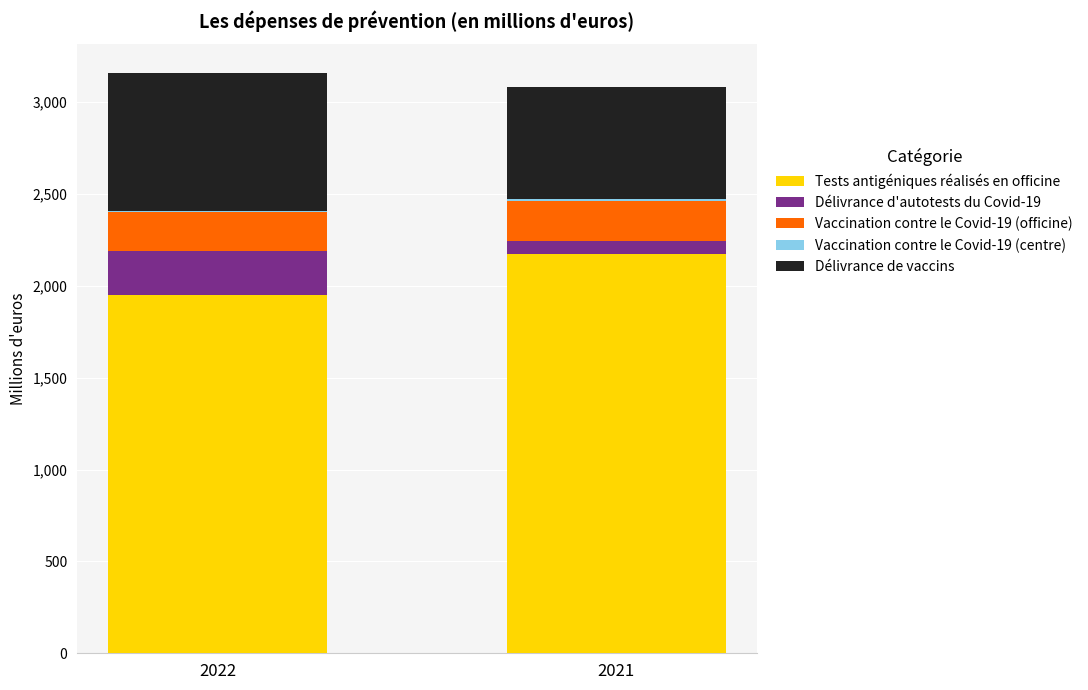

What is the highest value of the Tests antigéniques réalisés en officine series?

2172.2